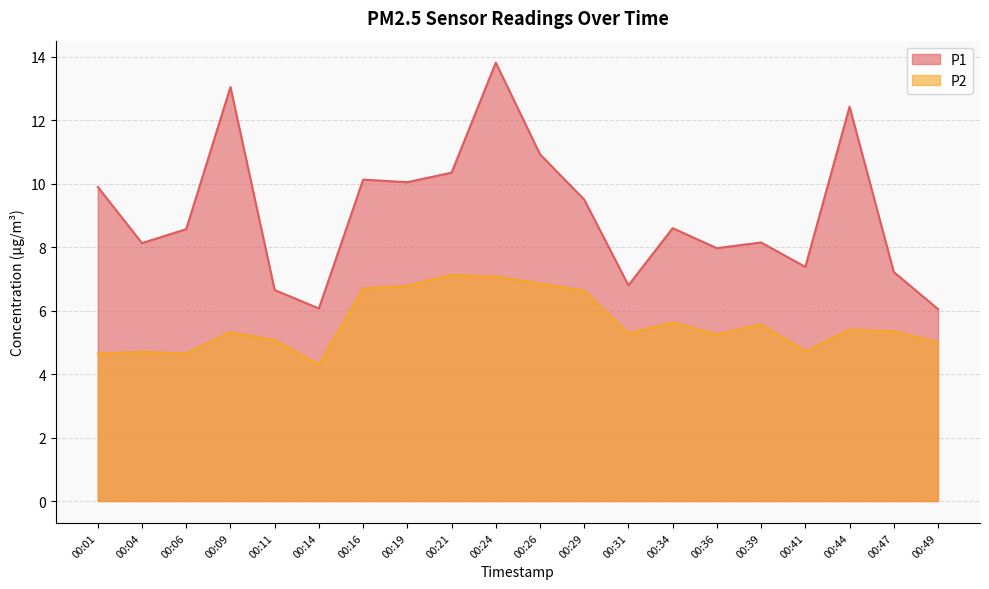

How many lines are shown in the chart?

2